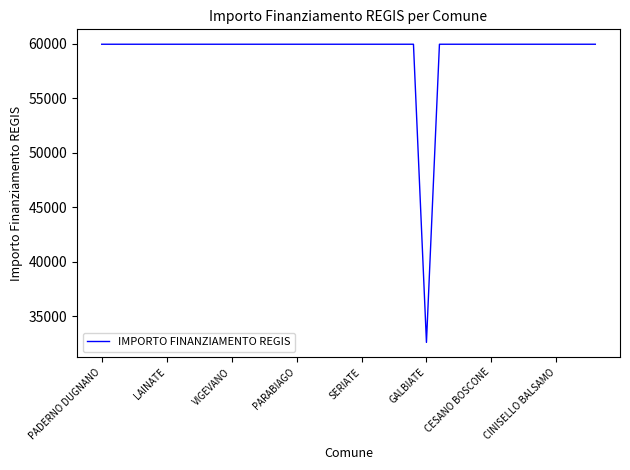

What is the sum of all values?

2311297